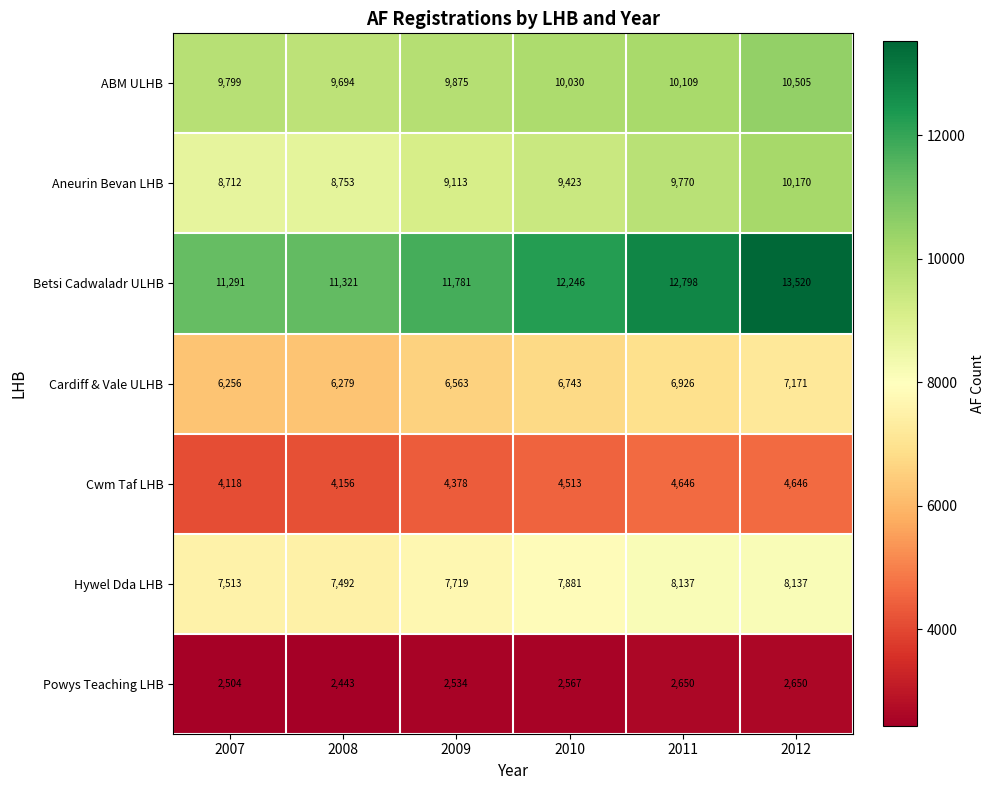

Rank the series at 2011 from highest to lowest value.

Betsi Cadwaladr ULHB, ABM ULHB, Aneurin Bevan LHB, Hywel Dda LHB, Cardiff & Vale ULHB, Cwm Taf LHB, Powys Teaching LHB